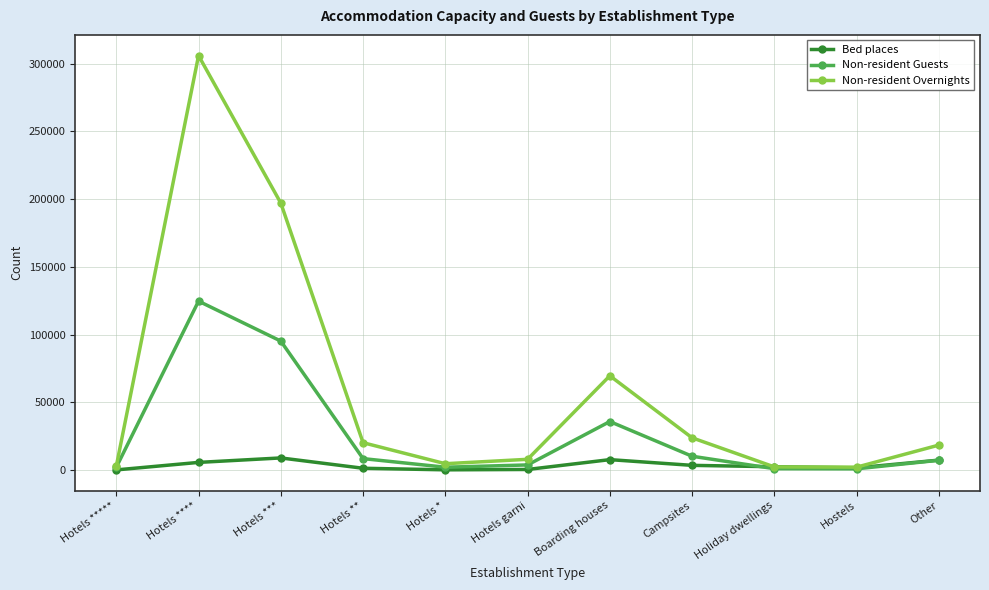

What is the maximum value shown in the chart?

305828